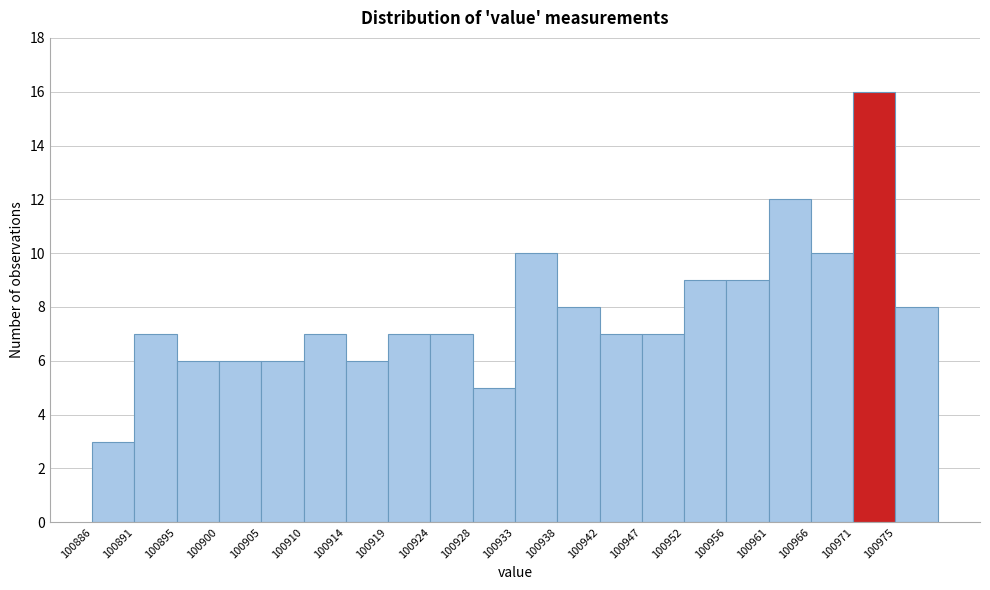

What is the height of the bar covering 100900.1 to 100904.8 on the x-axis? Neither the bar edges nor the heights are printed on the chart, so give them approximately, as read against the axes.

6